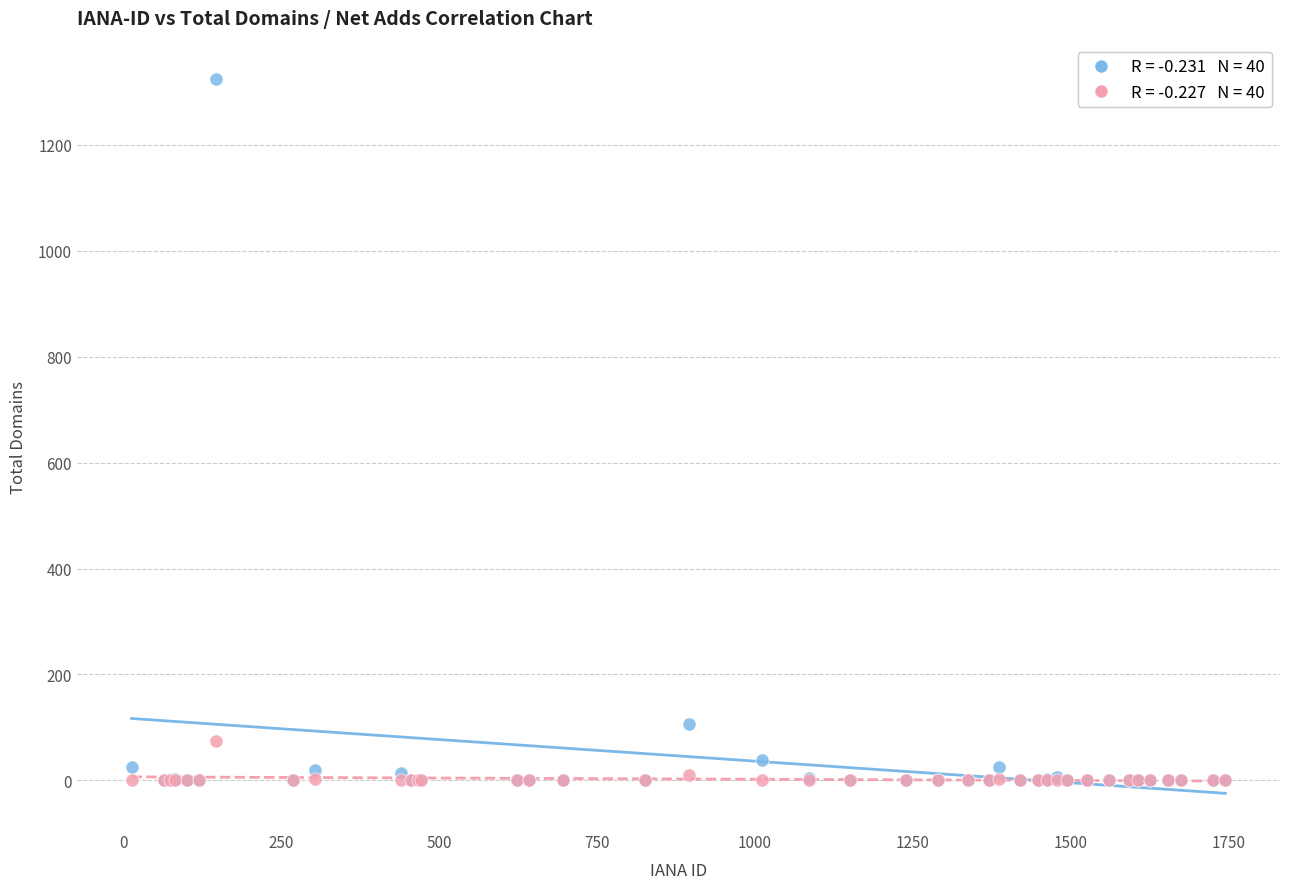

Across all series, what Y value is closest to 662?

106